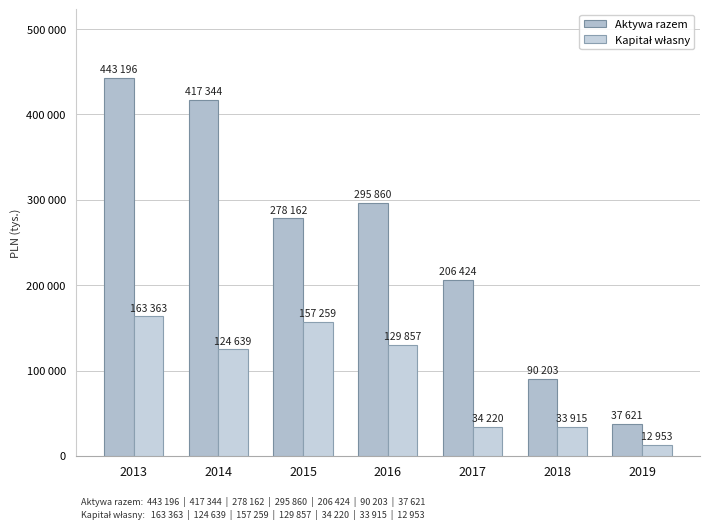

Rank the series at 2014 from highest to lowest value.

Aktywa razem, Kapitał własny